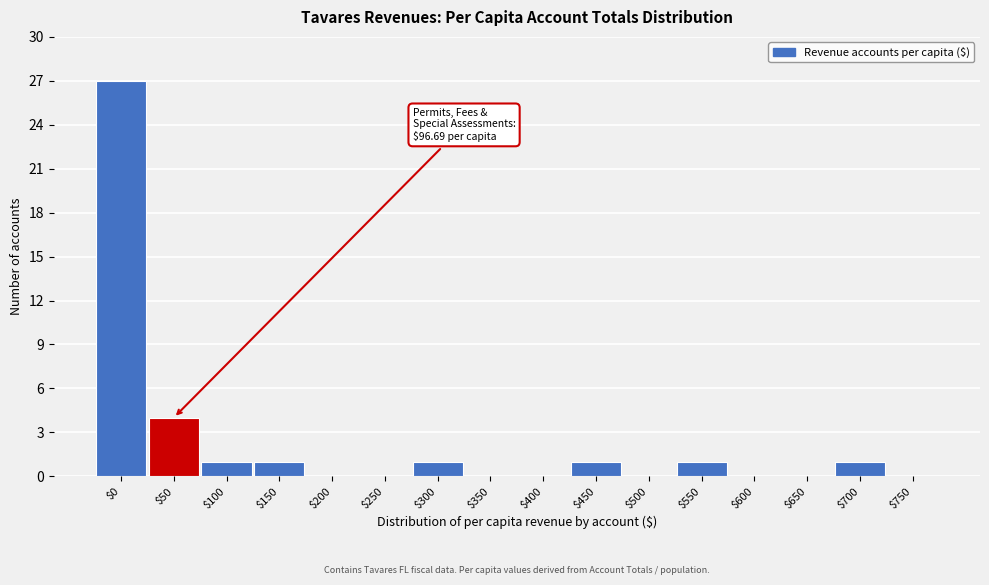

Is it true that the value at $200 is 10?

False